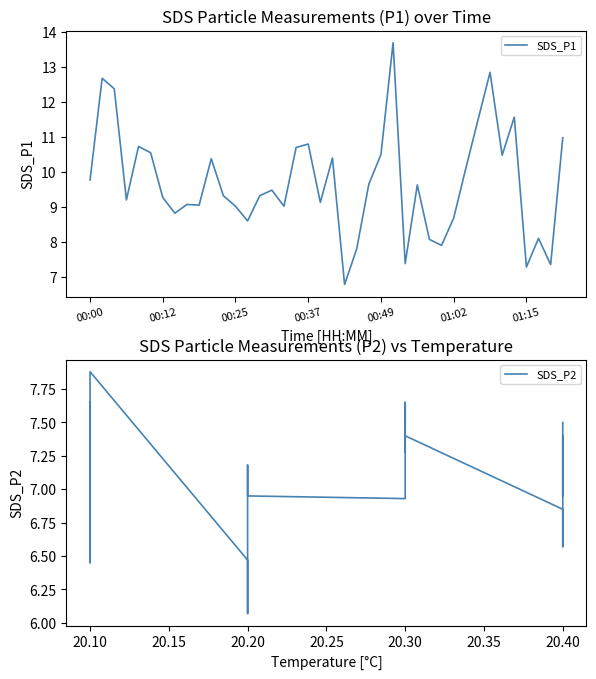

Which series has the largest total across all categories?

SDS_P1